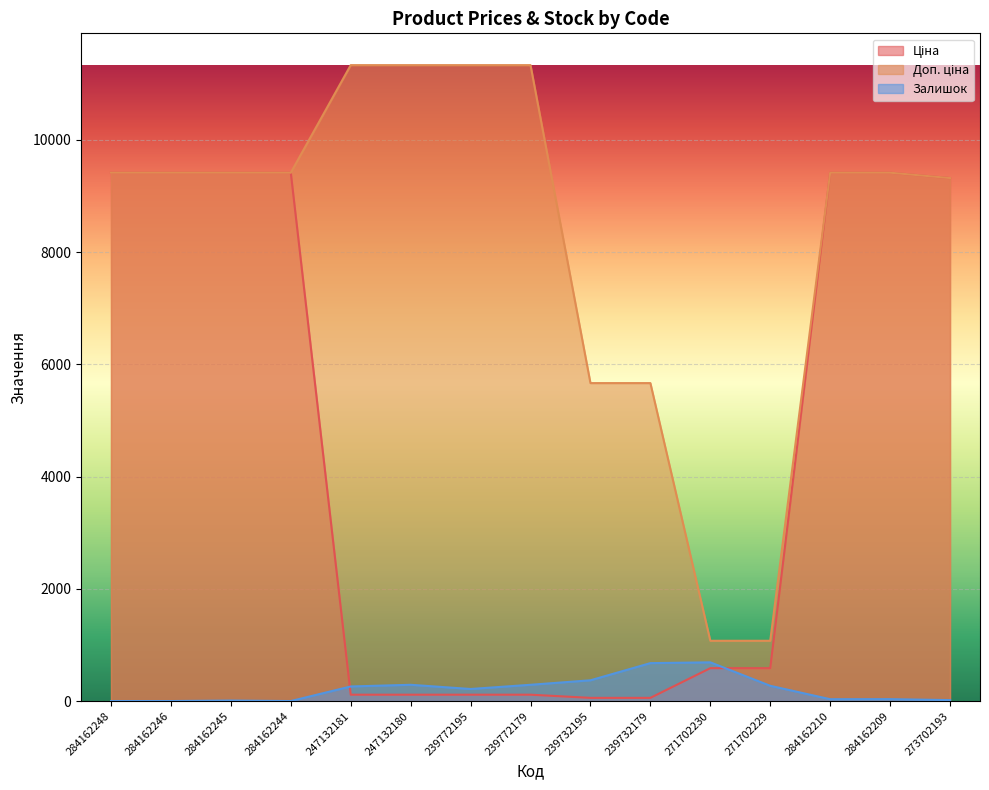

What is the label of the 14th point from the right?

284162246